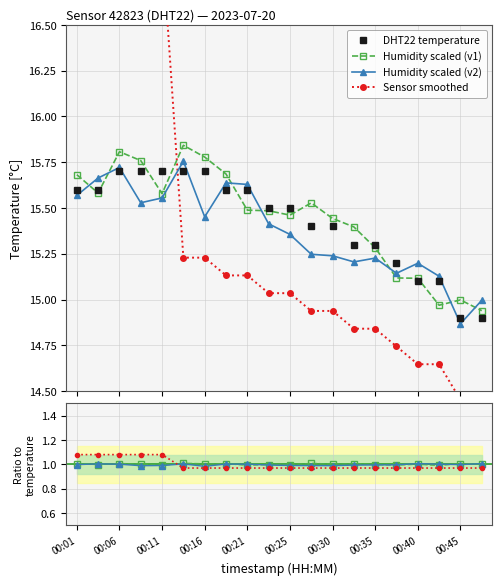

The Humidity scaled (v2) series shows 1.0 at 00:16. True or false?

True